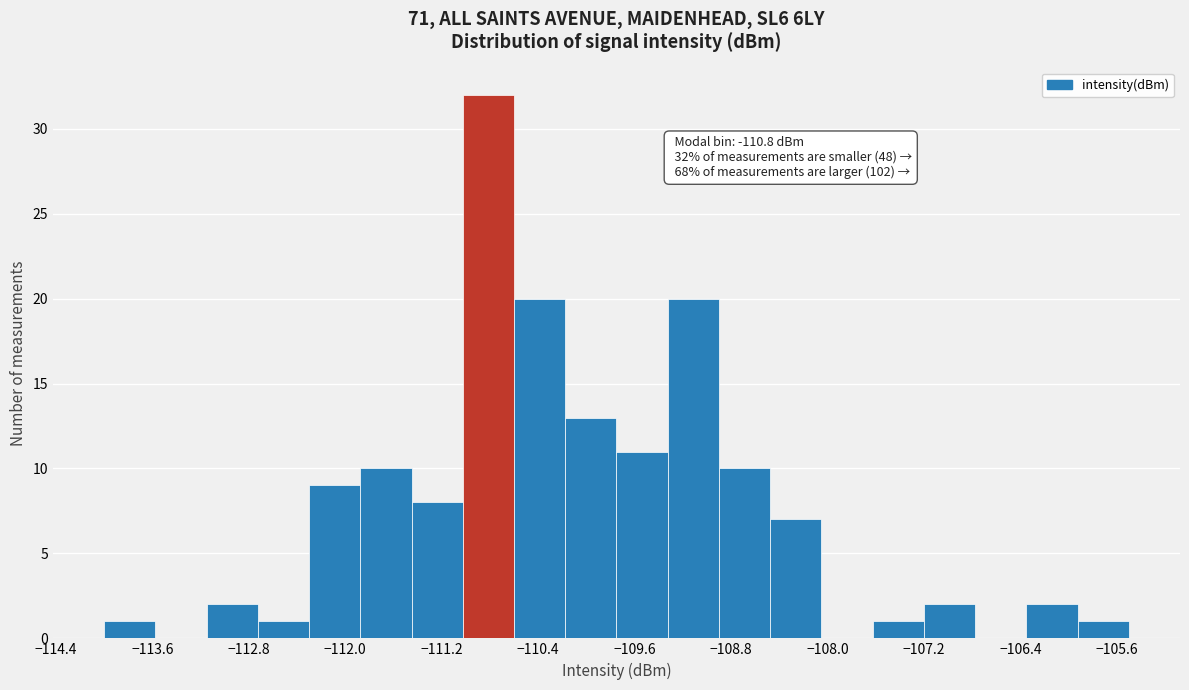

Over which range of the x-axis is the bar tallest?

-111.0 to -110.6